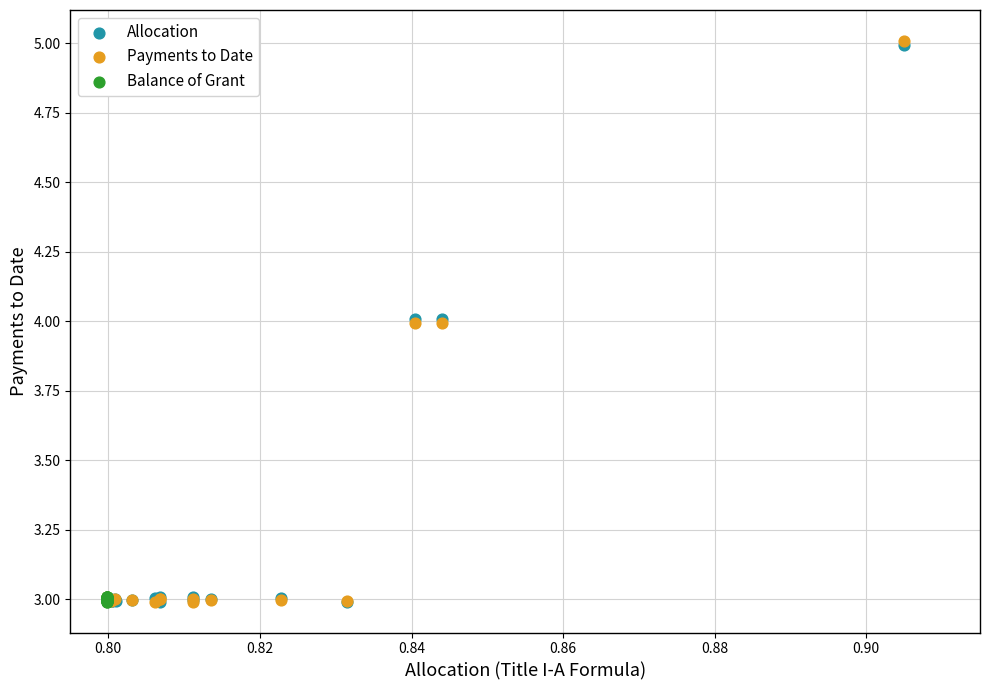

Which series has the largest Y range (max minus min)?

Payments to Date